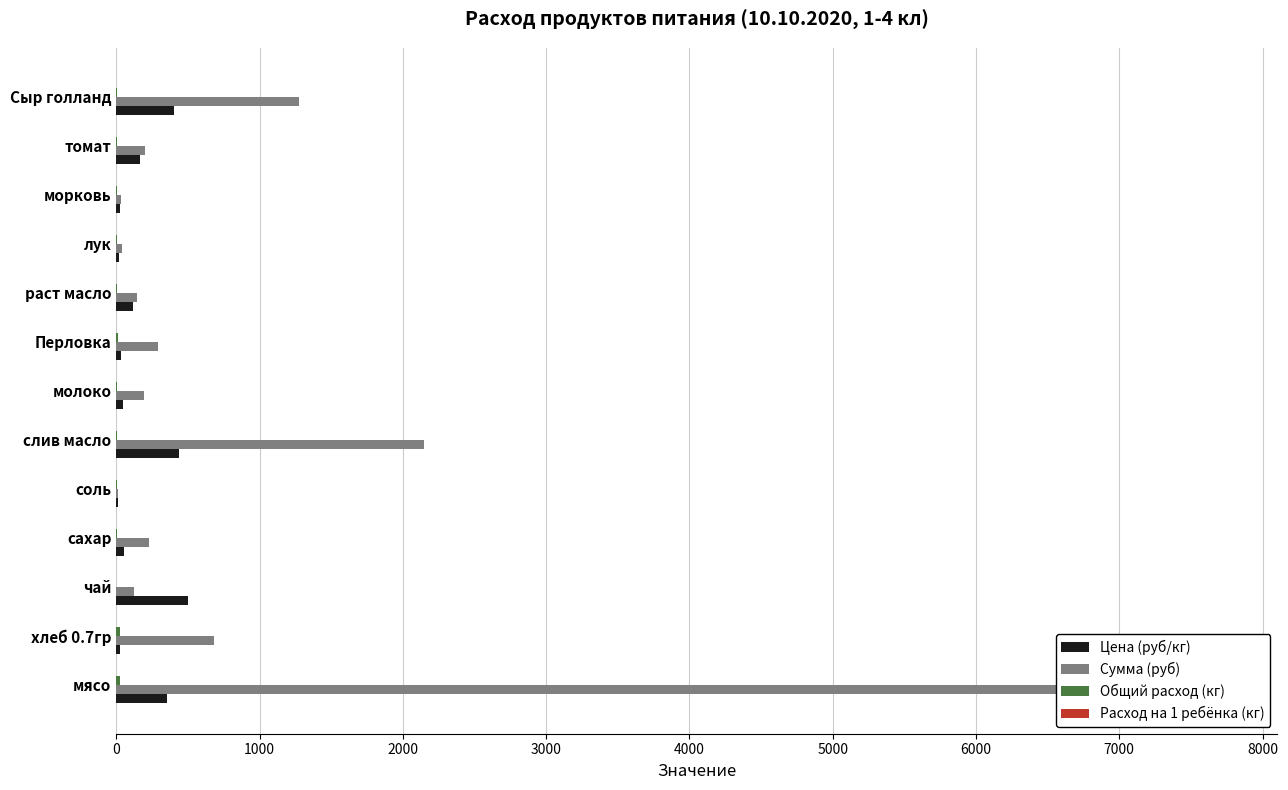

What is the total value across all series at морковь?

56.9